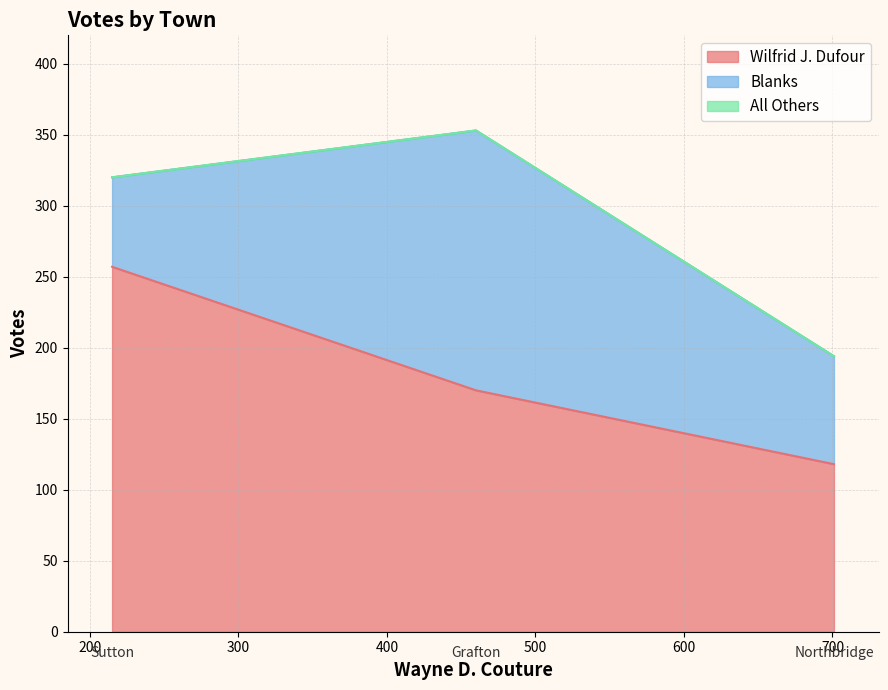

What is the minimum value for Wilfrid J. Dufour?

118